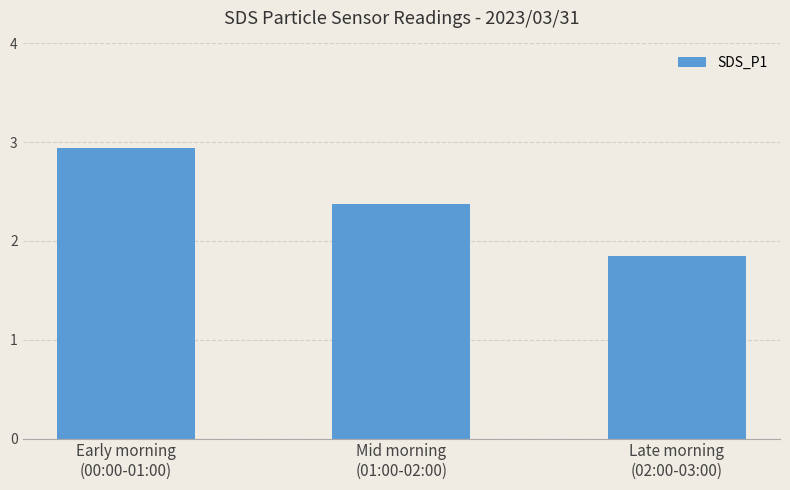

What is the average value?

2.4